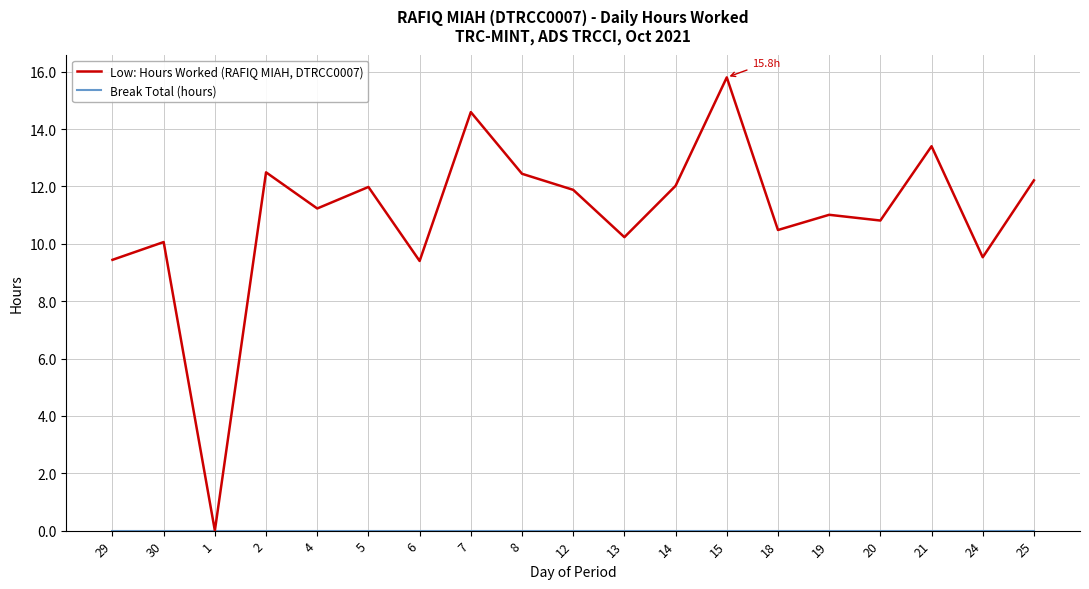

The value of Low: Hours Worked (RAFIQ MIAH, DTRCC0007) at 6 is 9.4. True or false?

True